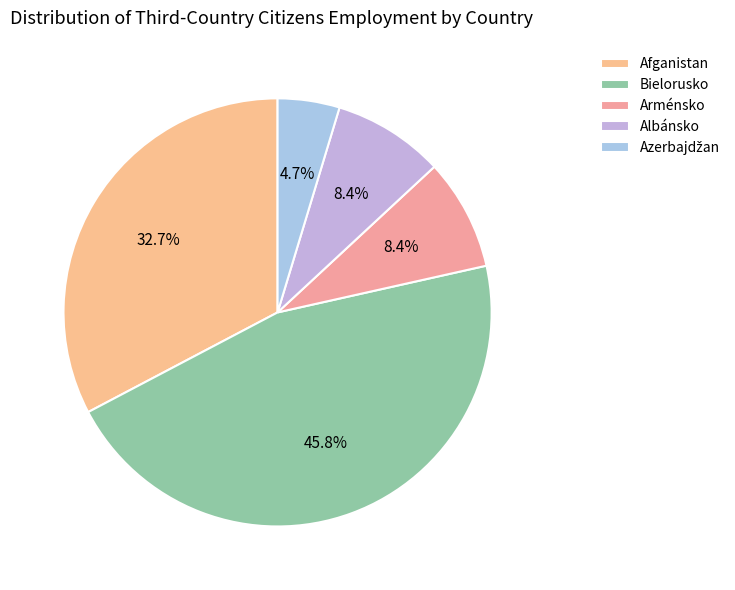

What percentage is the Bielorusko slice, to the nearest percent?

46%